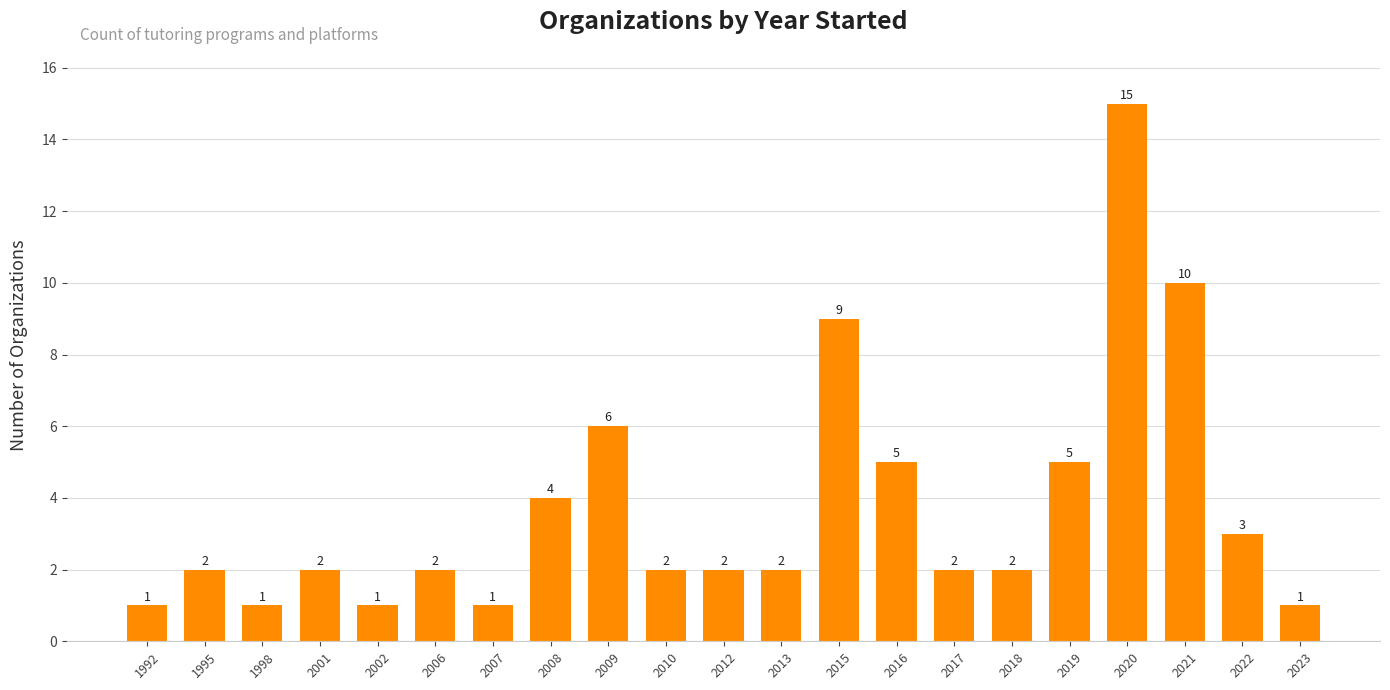

What is the change in value from 2018 to 2021?

+8